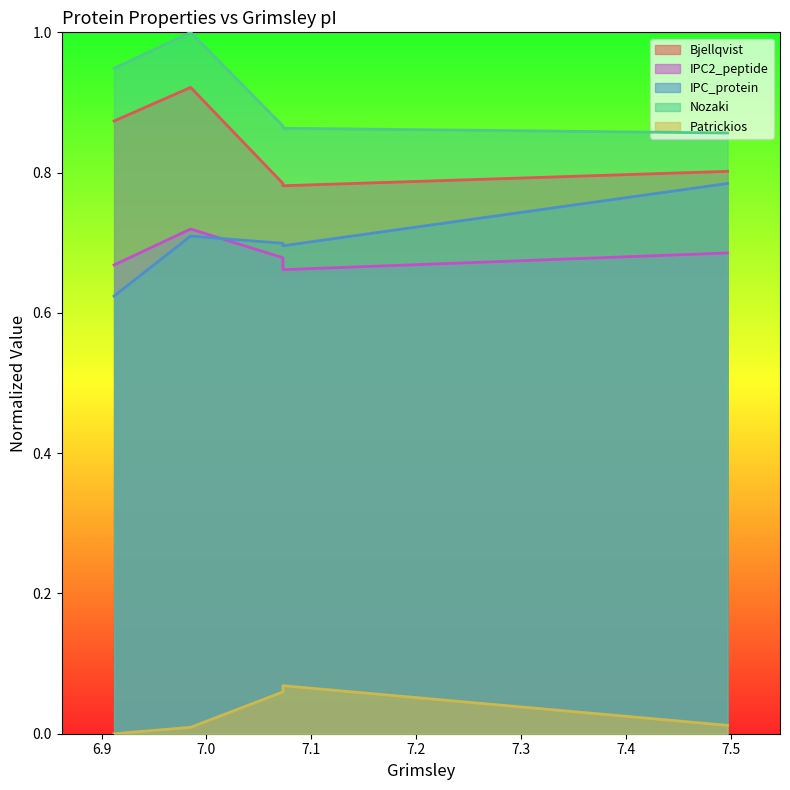

Reading right to left, transcribe all the data shown in this chart.

Bjellqvist: 7.497=0.8	7.073=0.8	7.073=0.8	6.985=0.9	6.912=0.9
IPC2_peptide: 7.497=0.7	7.073=0.7	7.073=0.7	6.985=0.7	6.912=0.7
IPC_protein: 7.497=0.8	7.073=0.7	7.073=0.7	6.985=0.7	6.912=0.6
Nozaki: 7.497=0.9	7.073=0.9	7.073=0.9	6.985=1.0	6.912=0.9
Patrickios: 7.497=0.0	7.073=0.1	7.073=0.1	6.985=0.0	6.912=0.0